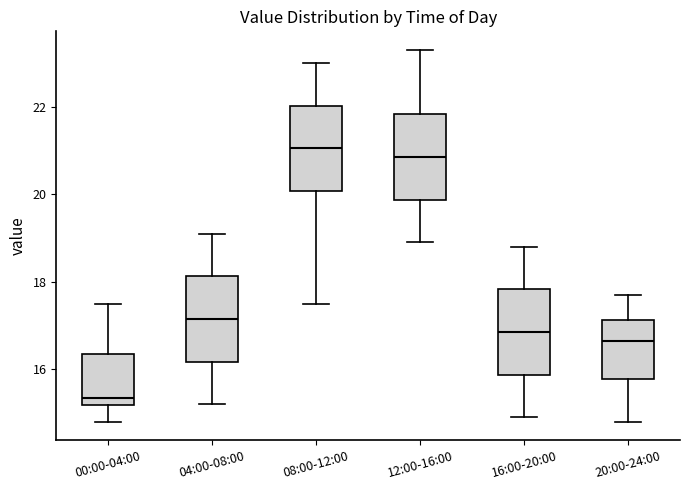

Reading left to right, read every box against the y-axis: the position of its median line, the range the box covers, and the ends of its whiskers. The values are not printed on the chart, so give them approximately, as read against the axis.

00:00-04:00: median 15.4, box 15.2 to 16.4, whiskers 14.8 to 17.6
04:00-08:00: median 17.2, box 16.2 to 18.2, whiskers 15.2 to 19.2
08:00-12:00: median 21.0, box 20.0 to 22.0, whiskers 17.6 to 23.0
12:00-16:00: median 20.8, box 19.8 to 21.8, whiskers 19.0 to 23.4
16:00-20:00: median 16.8, box 15.8 to 17.8, whiskers 15.0 to 18.8
20:00-24:00: median 16.6, box 15.8 to 17.2, whiskers 14.8 to 17.8